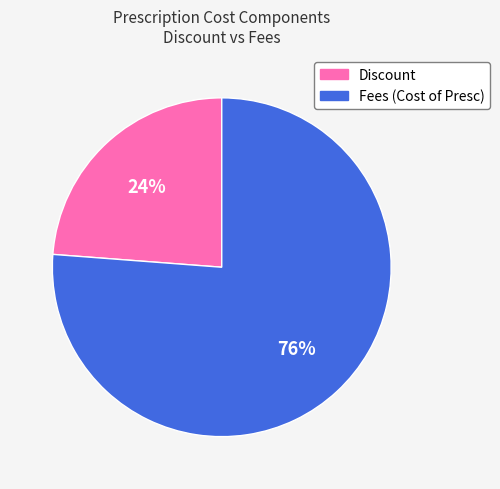

What is the largest slice in the pie chart?

Fees (Cost of Presc)